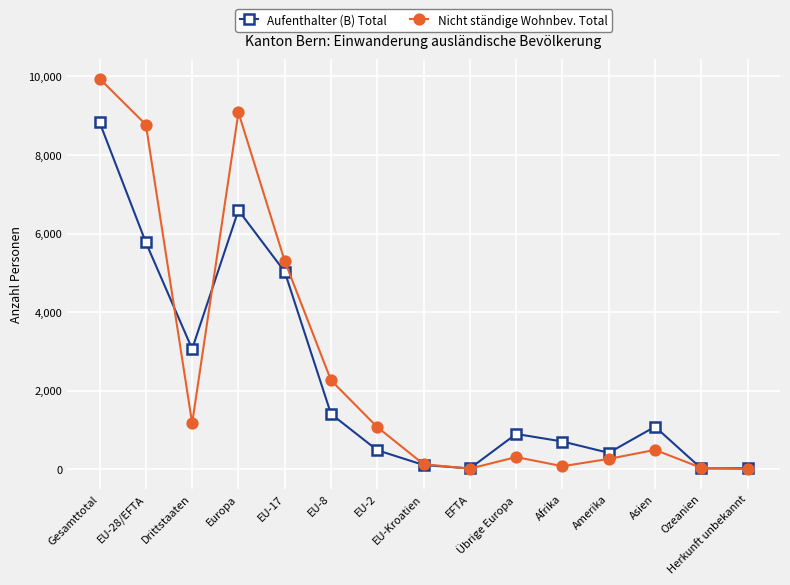

What is the maximum value shown in the chart?

9942